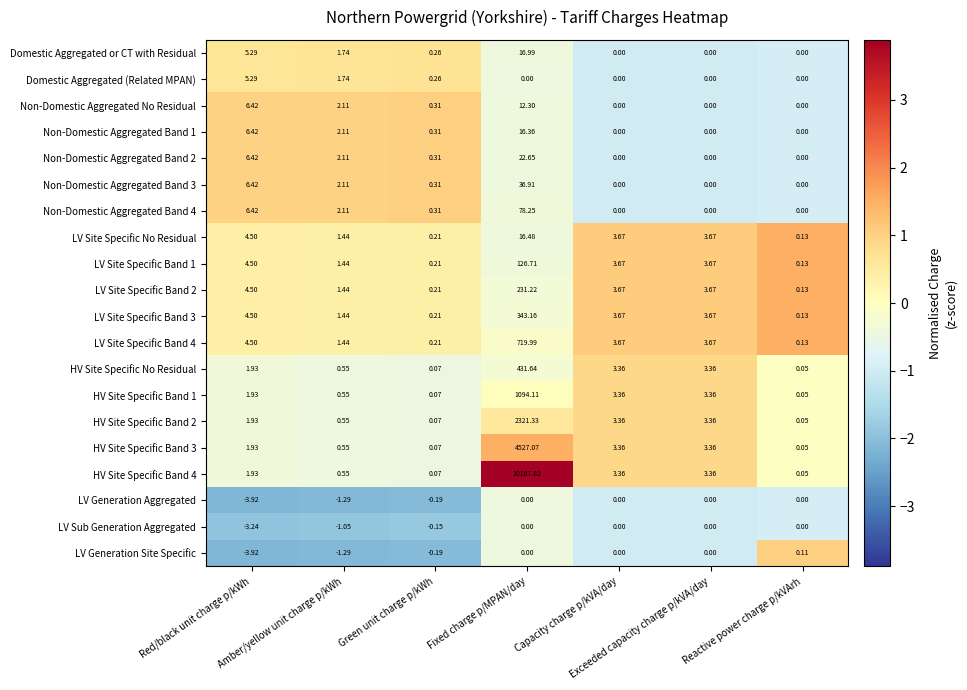

How many distinct data groups are displayed?

20